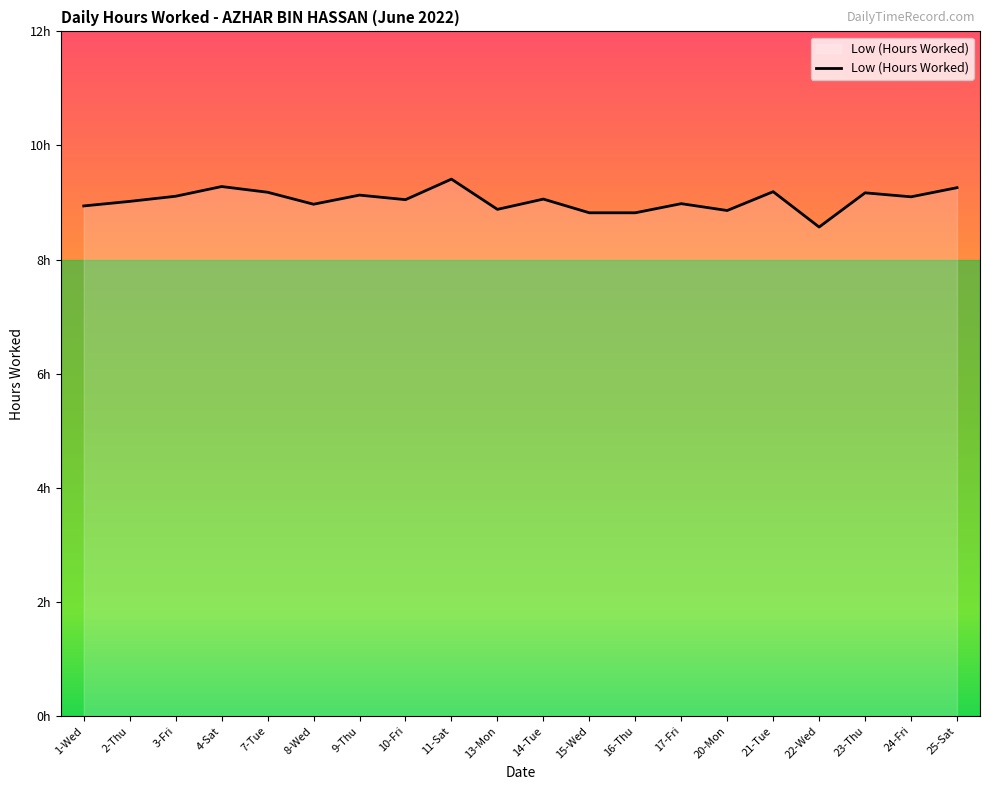

True or false: the data shows 9.3 at 25-Sat.

True